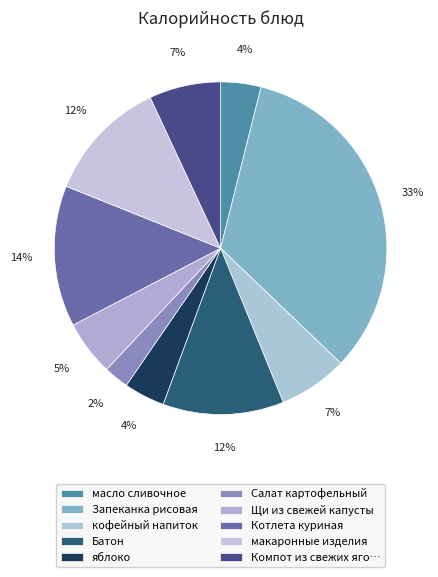

To the nearest percent, what is the average slice percentage?

10%